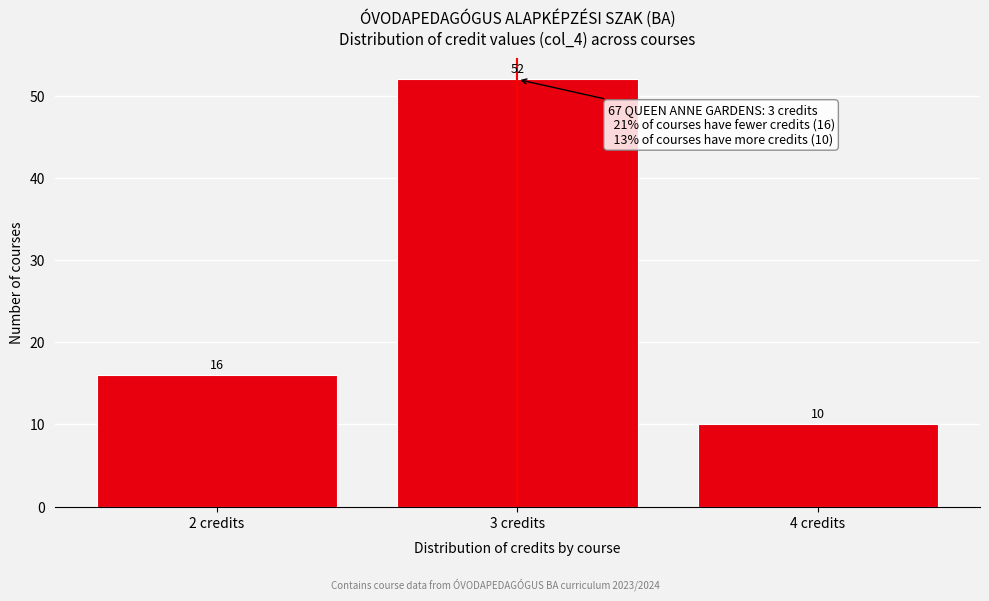

Reading left to right, what are all the values shown in this chart?

2 credits=16	3 credits=52	4 credits=10